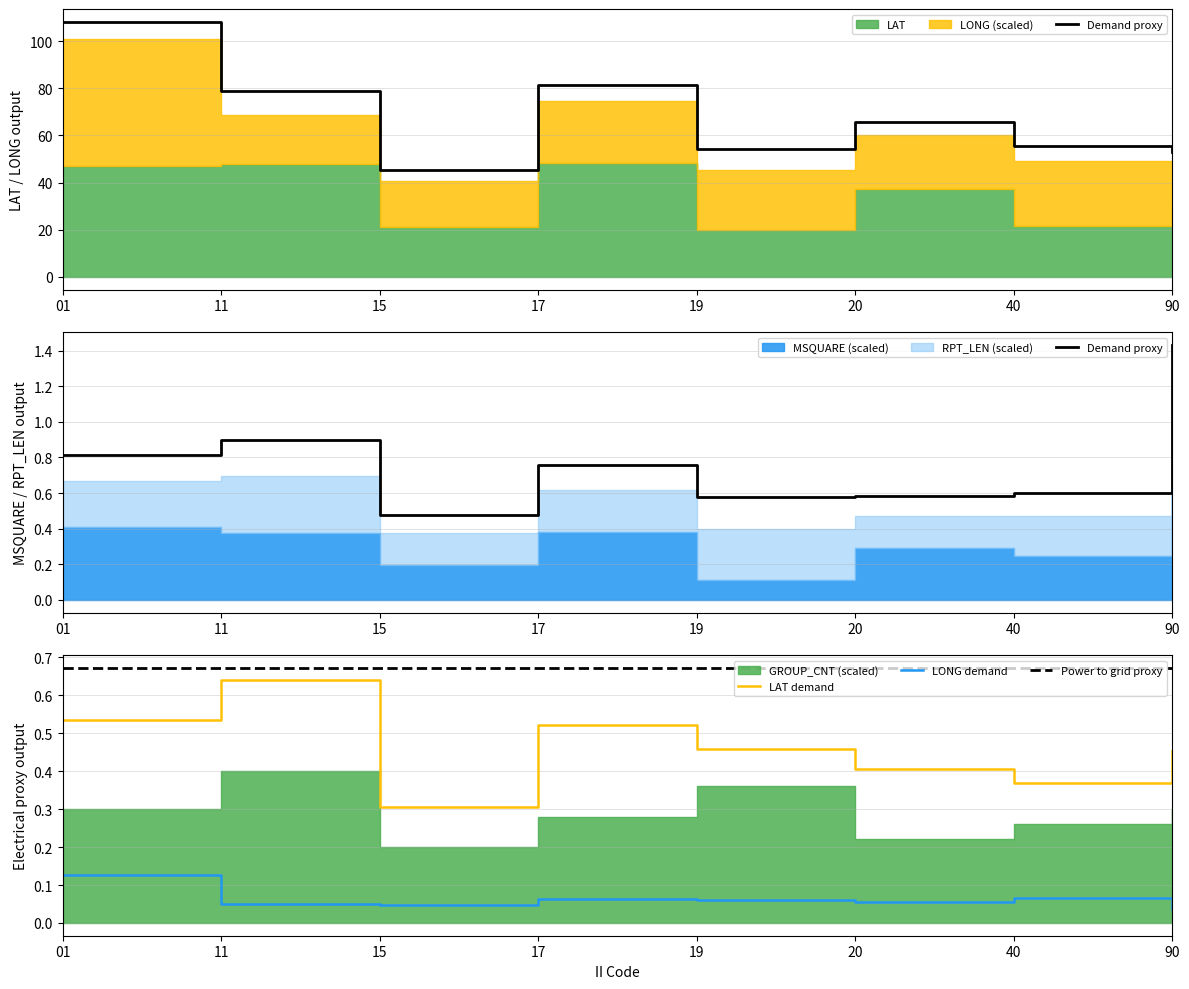

In LAT demand, how many points are lower than both neighbors (excluding endpoints)?

2